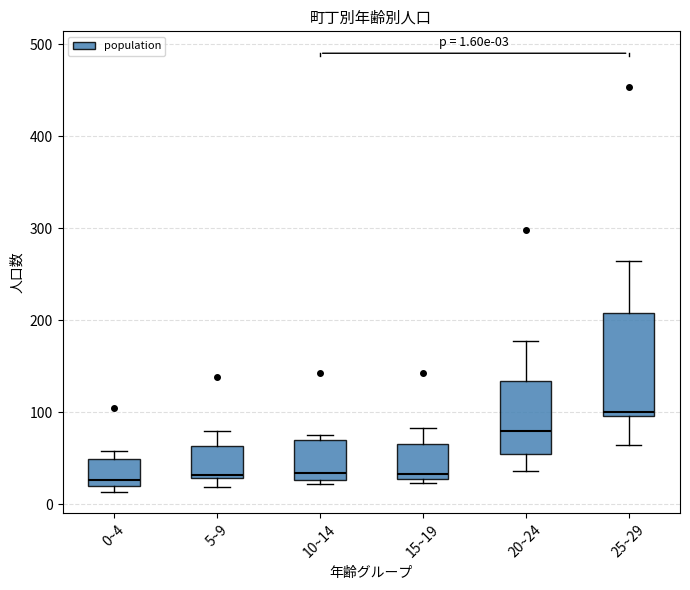

Comparing the boxes themselves (not the whiskers), which one is the tallest?

25~29